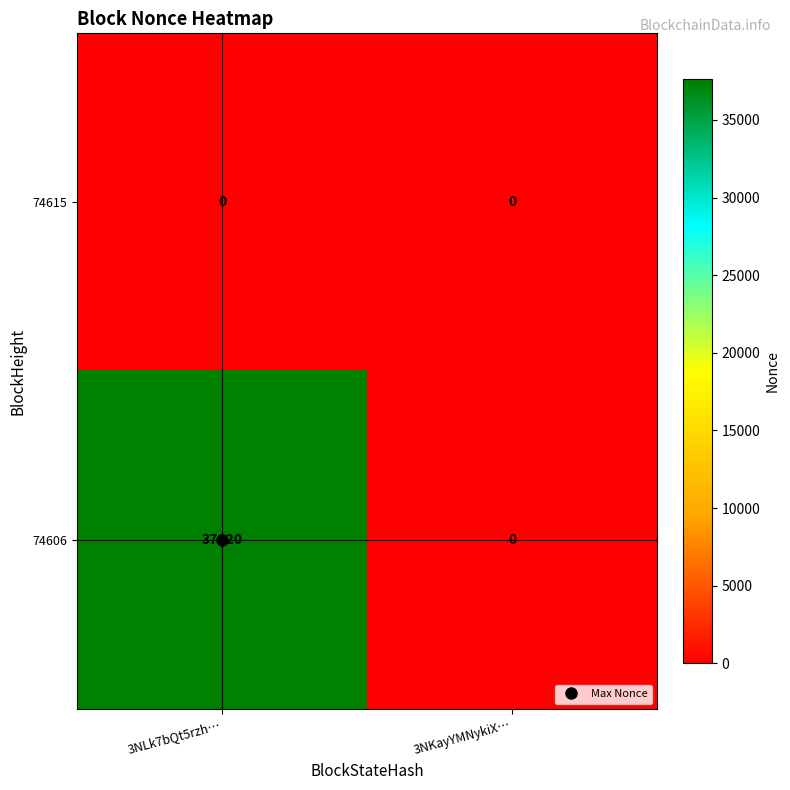

List the series in order of their overall mean, highest first.

74606, 74615